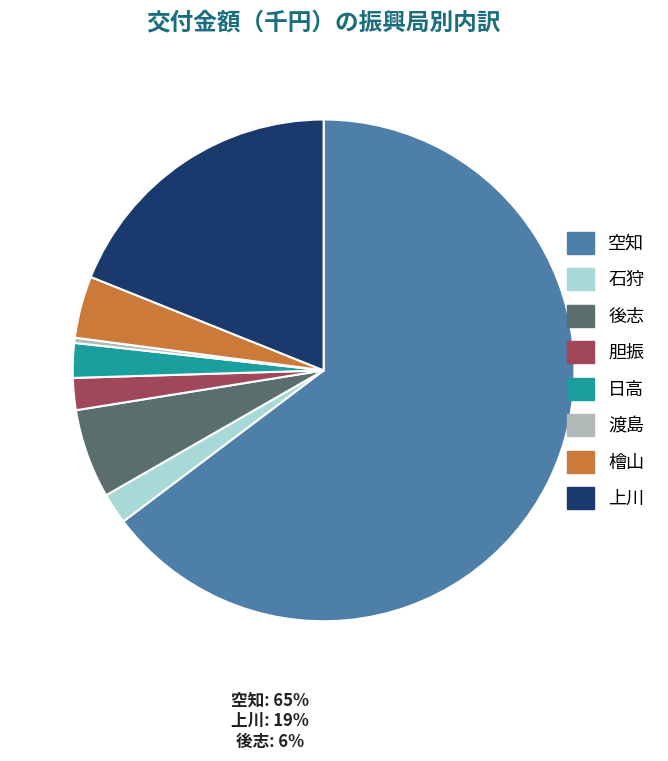

Between 空知 and 後志, which is larger?

空知